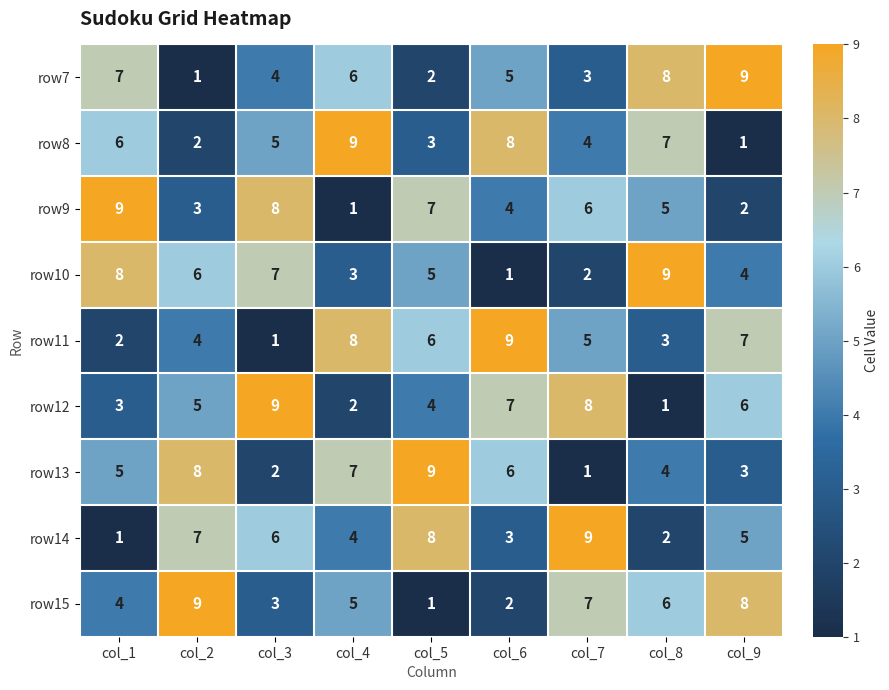

What is the difference between the maximum and minimum values in the row7 series?

8